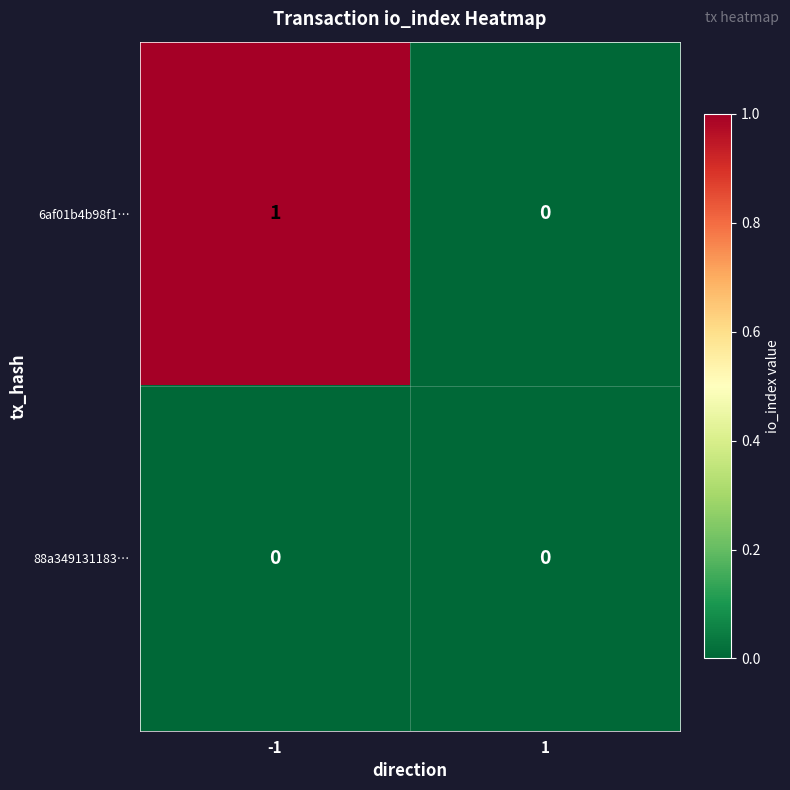

What is the greatest value displayed?

1